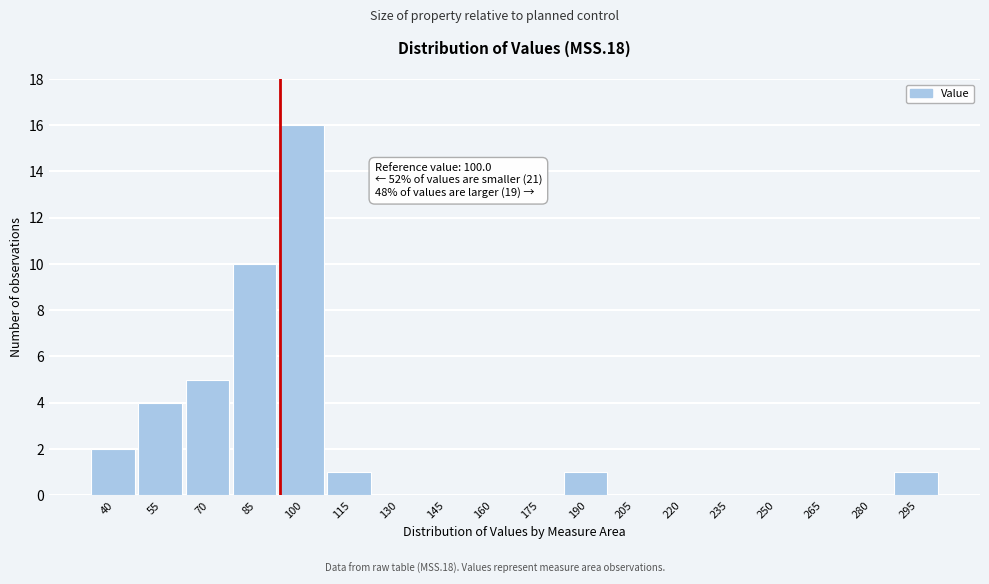

Reading left to right, extract all data points from this chart.

40=2	55=4	70=5	85=10	100=16	115=1	130=0	145=0	160=0	175=0	190=1	205=0	220=0	235=0	250=0	265=0	280=0	295=1